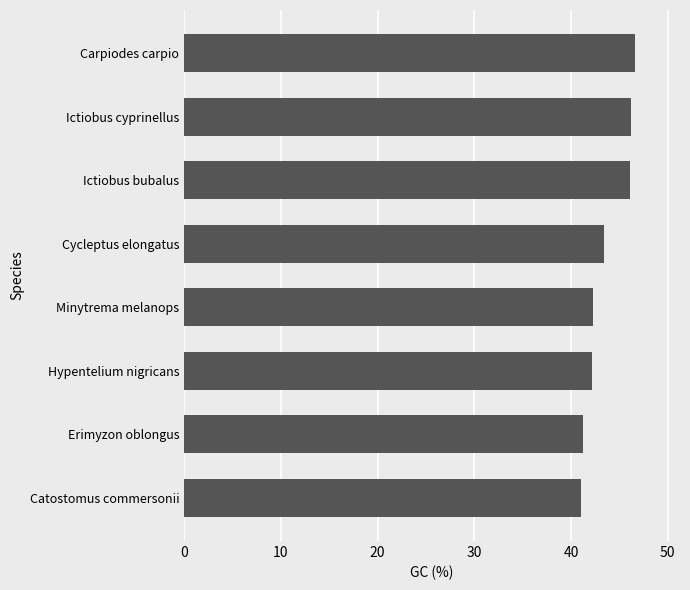

What is the smallest value displayed?

41.0